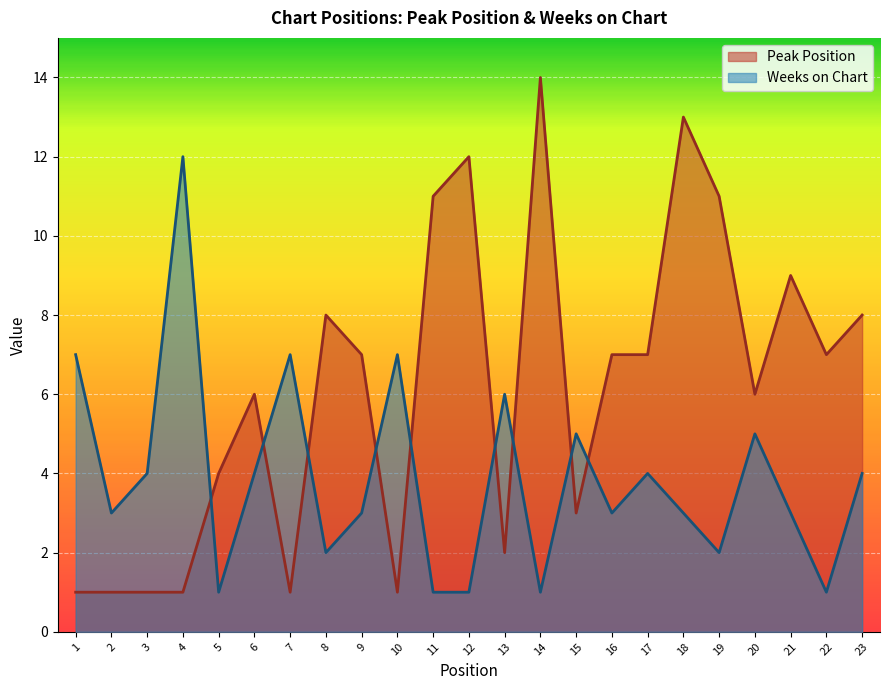

Rank the series at 8 from highest to lowest value.

Peak Position, Weeks on Chart